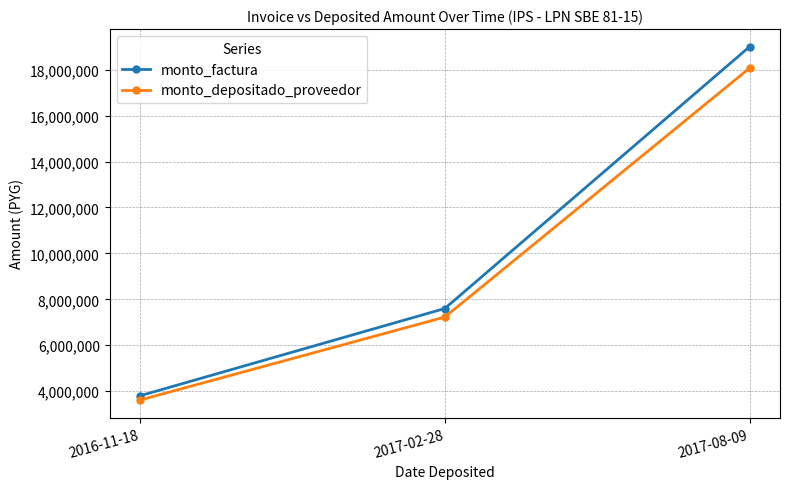

Rank the series by their average value, from lowest to highest.

monto_depositado_proveedor, monto_factura